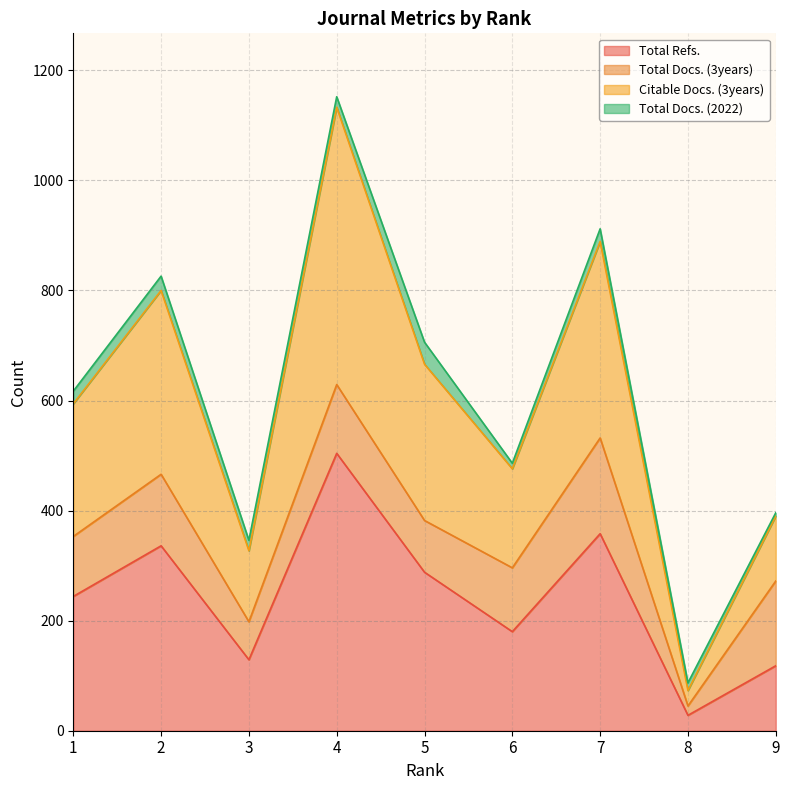

What is the minimum value for Total Refs.?

28